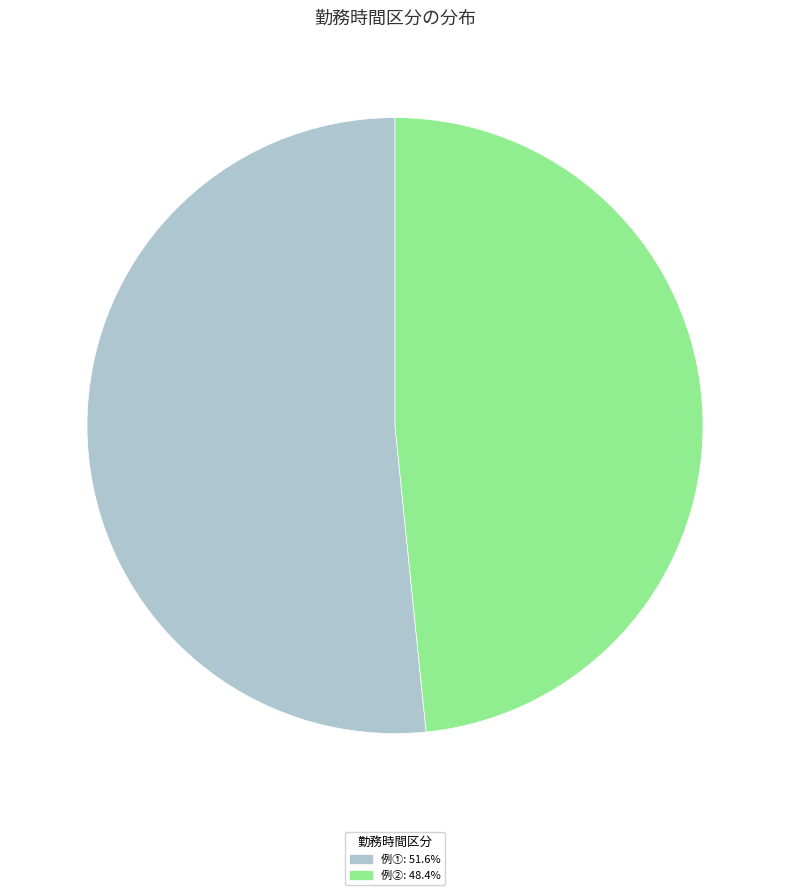

Does any single category account for the majority?

Yes